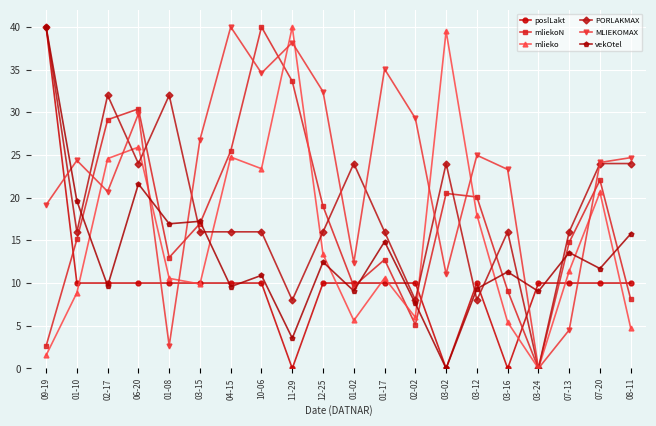

What are all the series names shown in the legend?

poslLakt, mliekoN, mlieko, PORLAKMAX, MLIEKOMAX, vekOtel